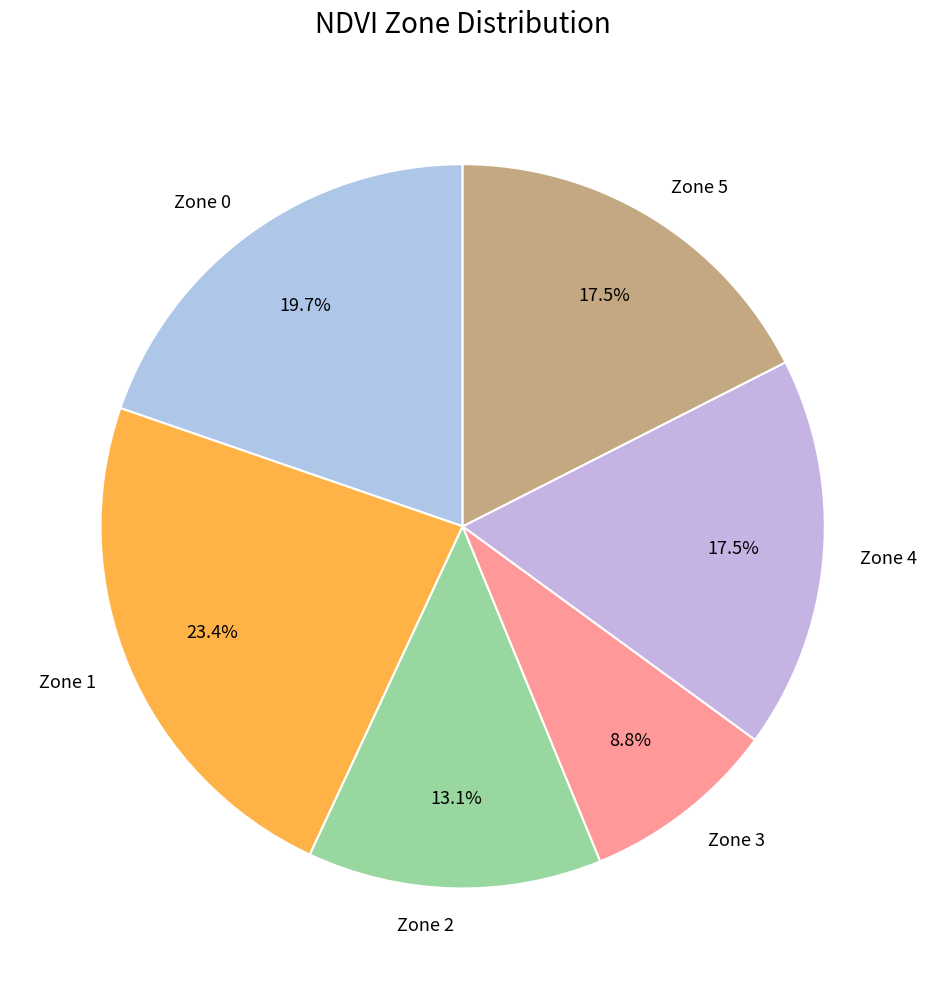

Does Zone 3 account for over 50% of the chart?

No